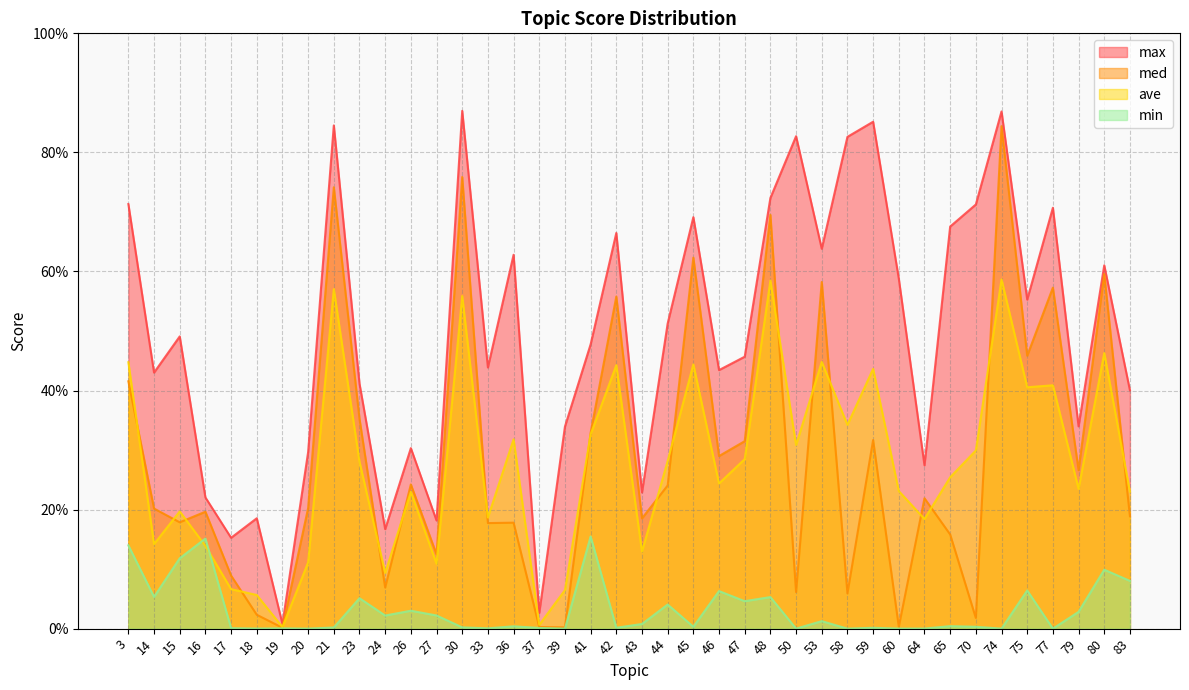

Between 17 and 53, which is larger?

53